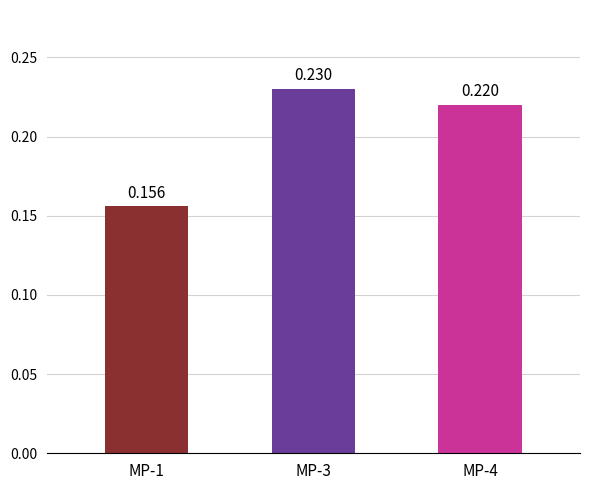

Is it true that the value at MP-3 is 0.1?

False